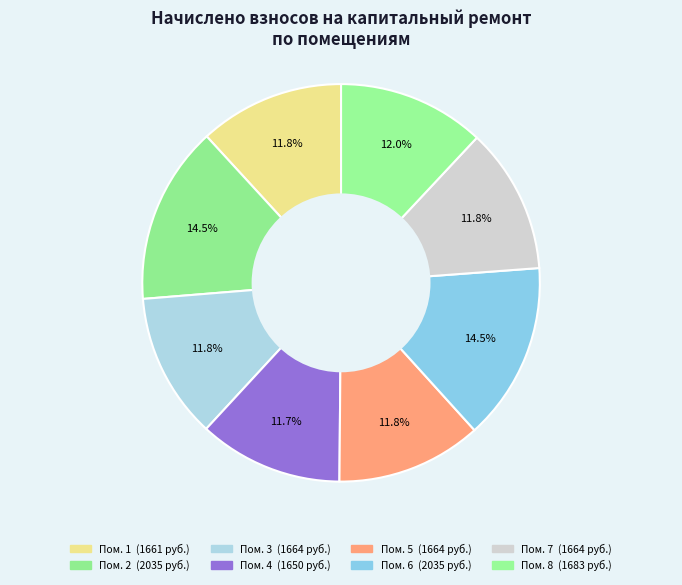

Is there a majority slice in this chart?

No